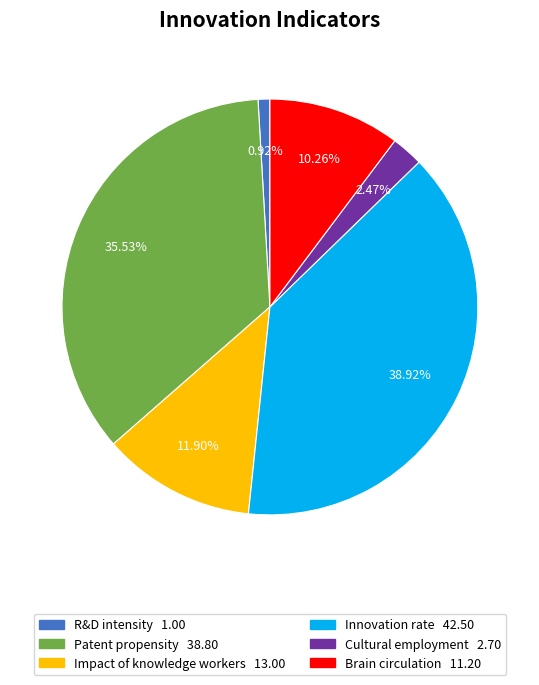

To the nearest percent, what percentage of the pie is Brain circulation?

10%